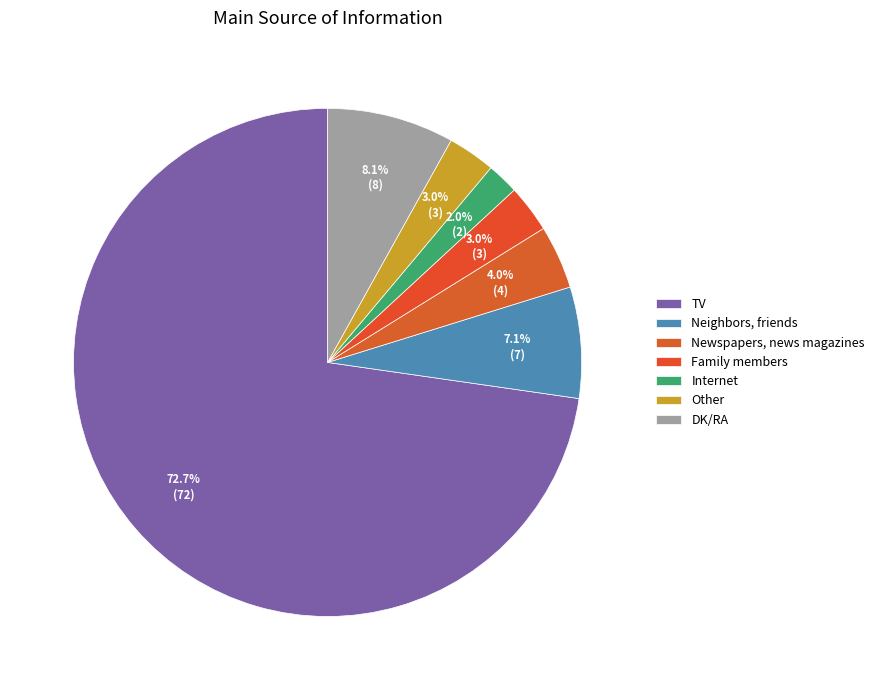

Rank the categories by value from lowest to highest.

Internet, Family members, Other, Newspapers, news magazines, Neighbors, friends, DK/RA, TV